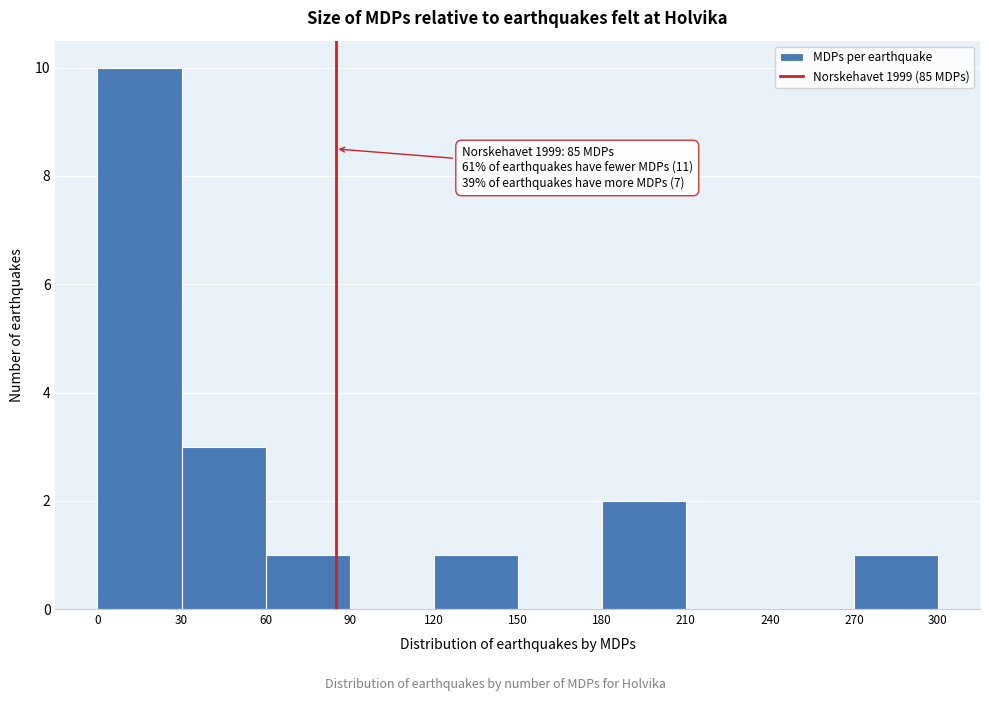

Which range on the x-axis has the tallest bar?

0 to 30